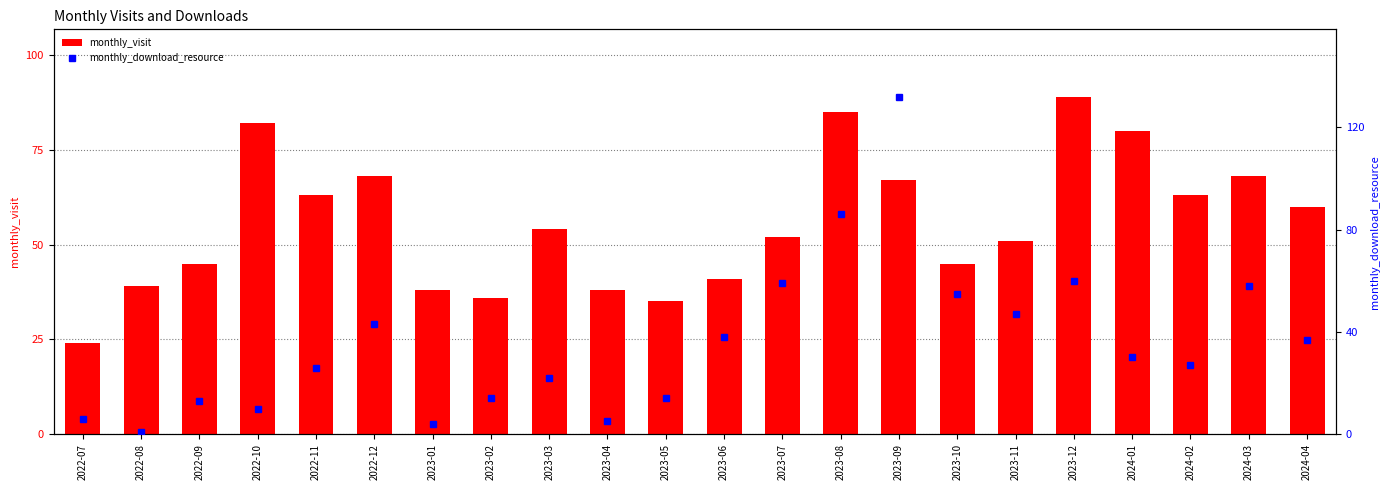

Reading left to right, transcribe all the data shown in this chart.

monthly_visit: 2022-07=24	2022-08=39	2022-09=45	2022-10=82	2022-11=63	2022-12=68	2023-01=38	2023-02=36	2023-03=54	2023-04=38	2023-05=35	2023-06=41	2023-07=52	2023-08=85	2023-09=67	2023-10=45	2023-11=51	2023-12=89	2024-01=80	2024-02=63	2024-03=68	2024-04=60
monthly_download_resource: 2022-07=6	2022-08=1	2022-09=13	2022-10=10	2022-11=26	2022-12=43	2023-01=4	2023-02=14	2023-03=22	2023-04=5	2023-05=14	2023-06=38	2023-07=59	2023-08=86	2023-09=132	2023-10=55	2023-11=47	2023-12=60	2024-01=30	2024-02=27	2024-03=58	2024-04=37